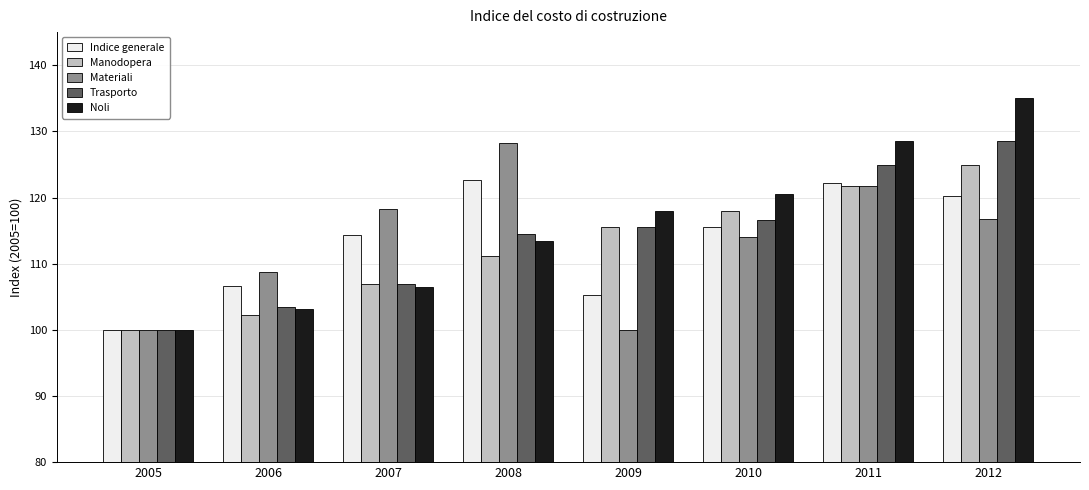

What is the minimum value shown in the chart?

99.9